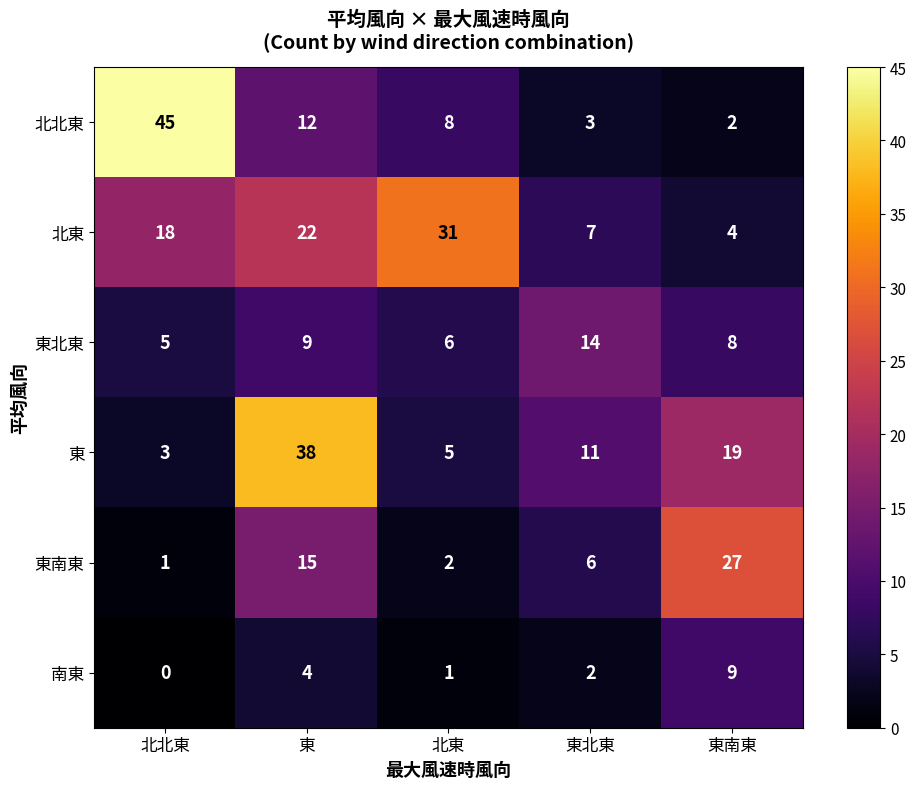

At which label is 北東 closest to 17?

北北東